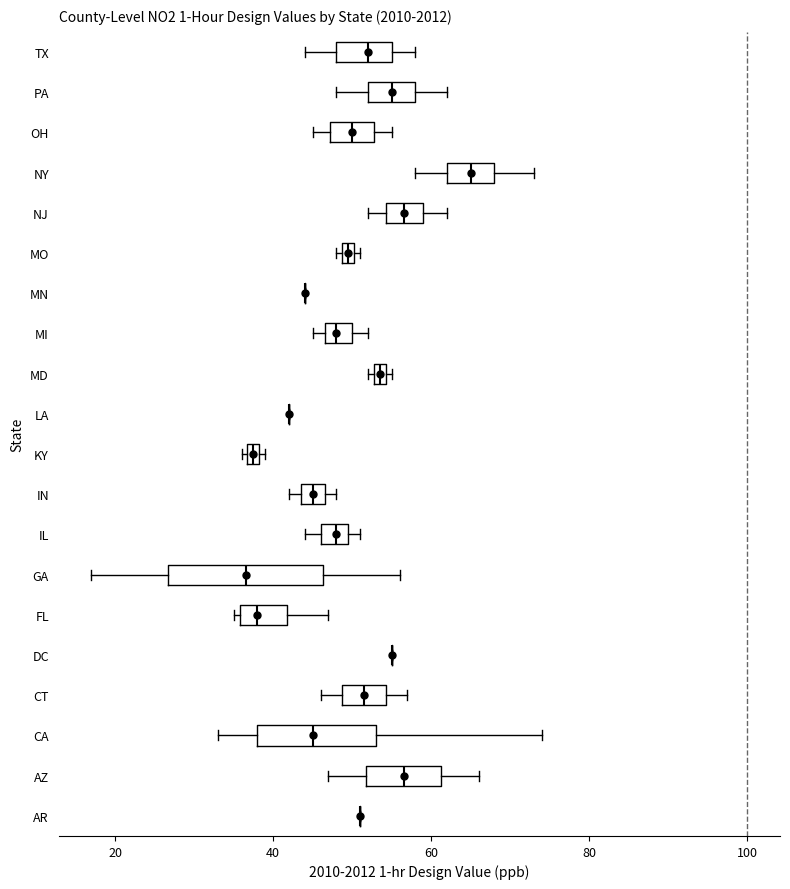

Where is the right edge of the box for MD on the x-axis? The values are not printed on the chart, so give them approximately, as read against the axis.

54